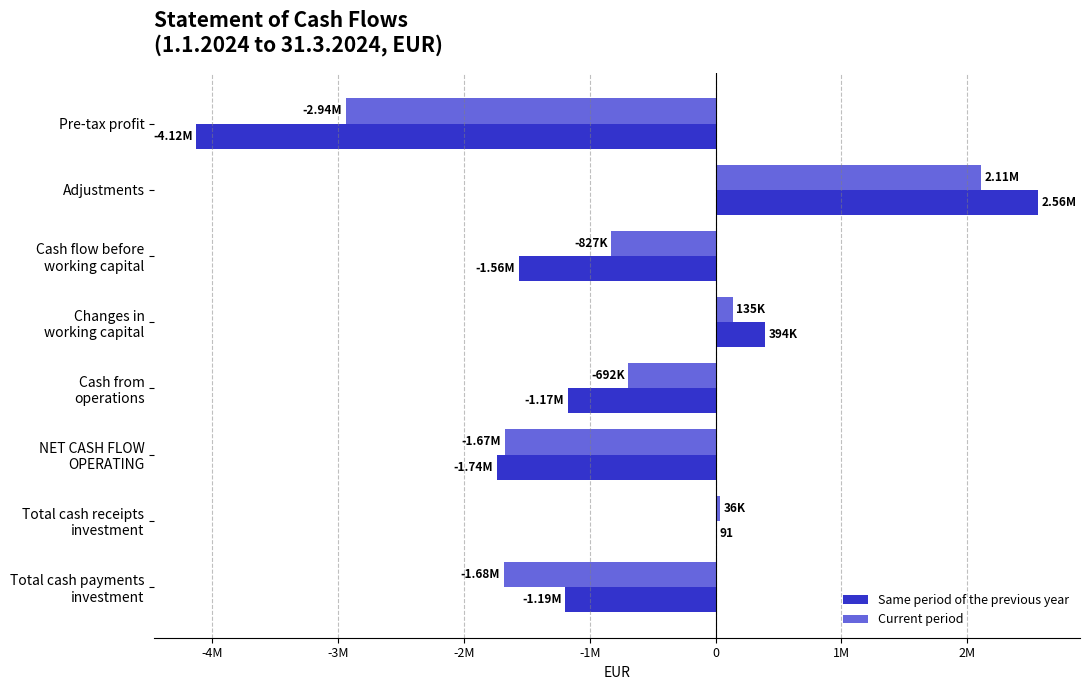

Rank the series by their maximum value, from lowest to highest.

Current period, Same period of the previous year